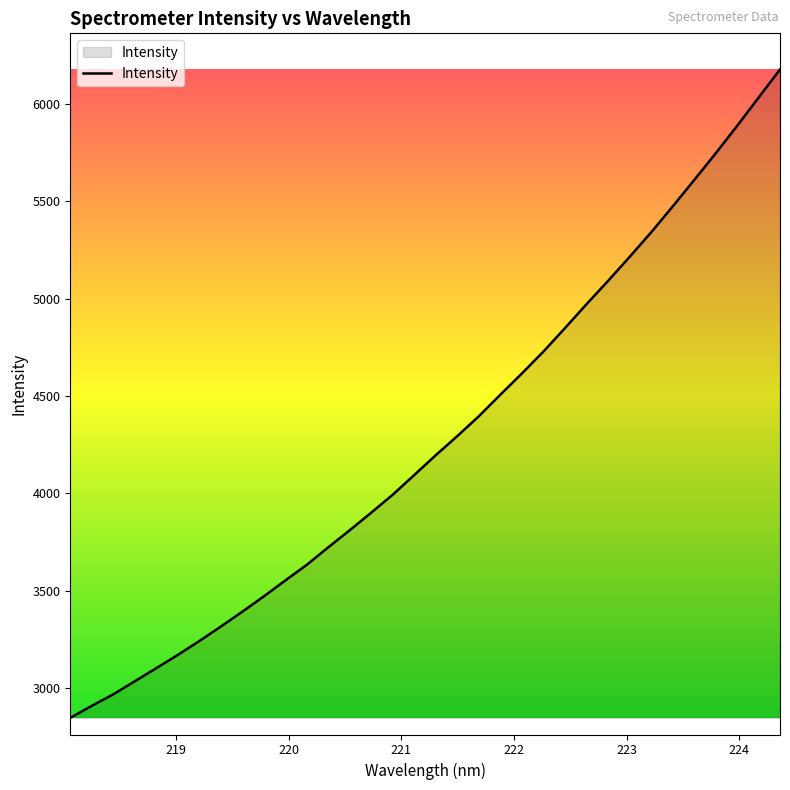

What is the difference between the maximum and minimum values?

3325.1